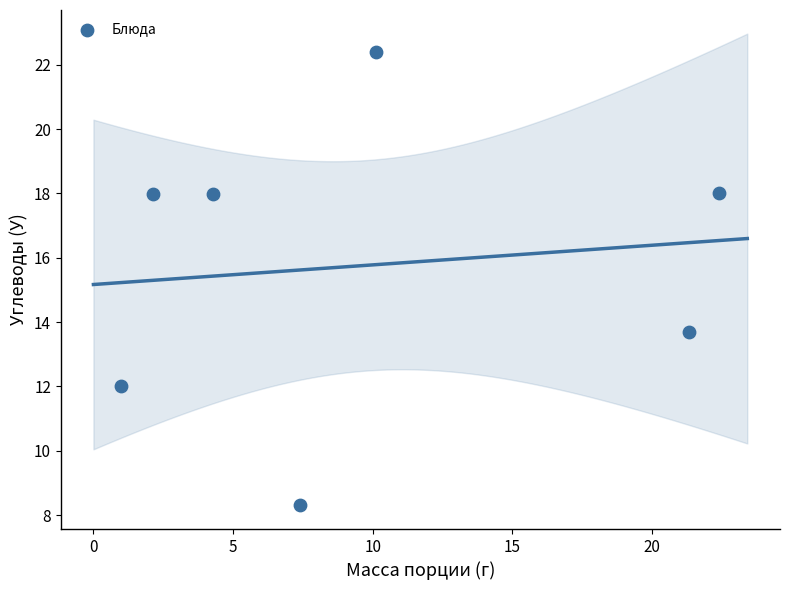

What is the range of X values (max minus min)?

21.4